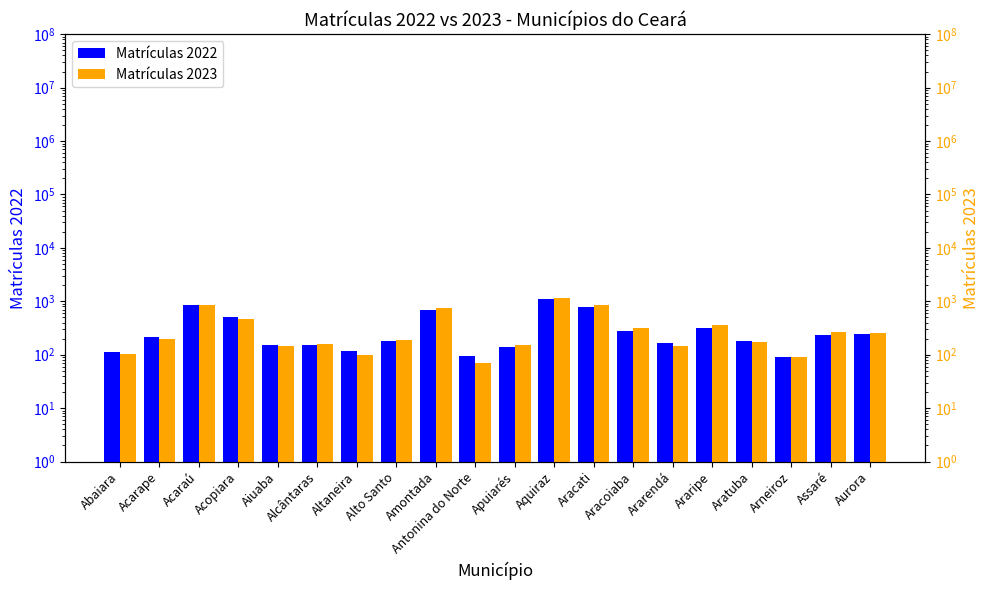

What is the difference between the highest and lowest values at Acarape?

11